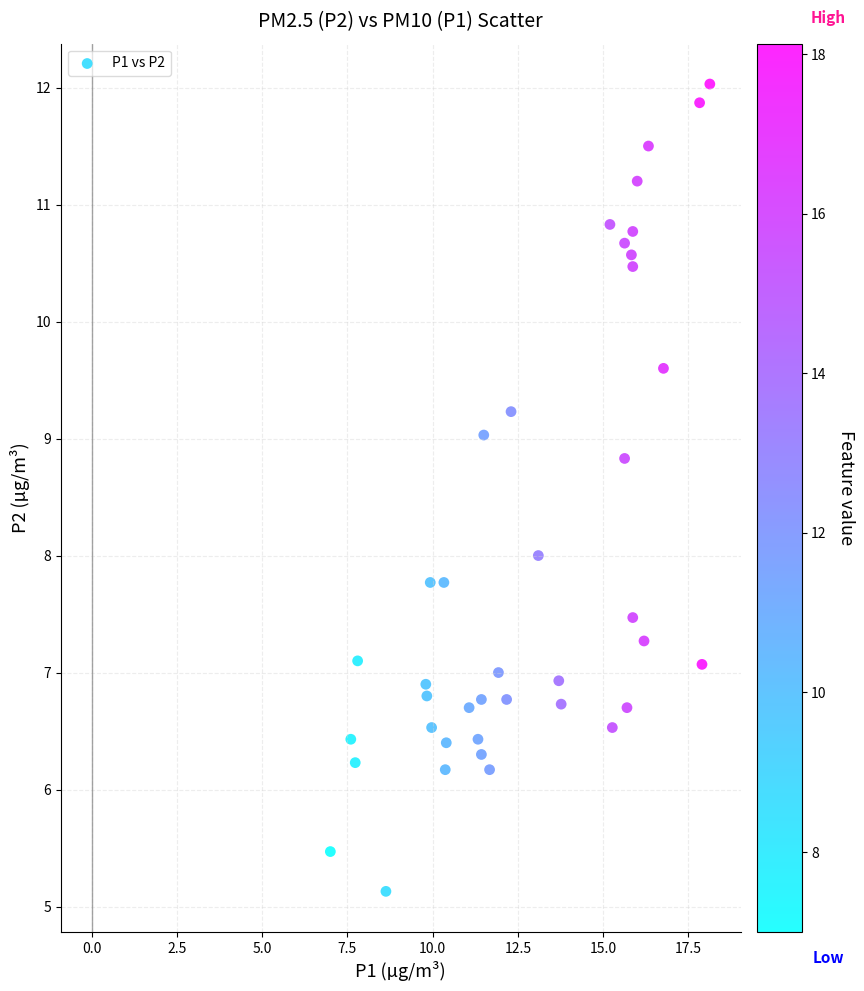

What is the range of X values (max minus min)?

11.1